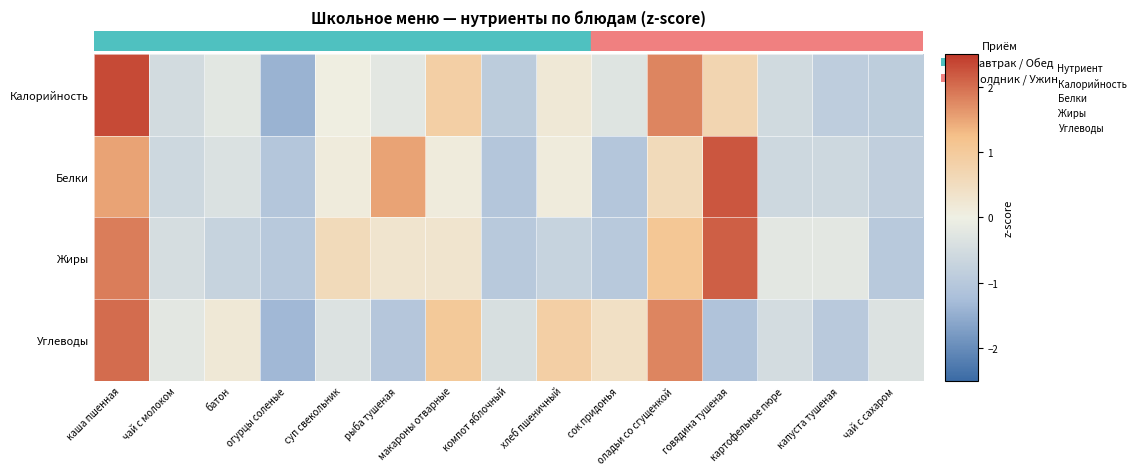

How many series are shown in this chart?

4